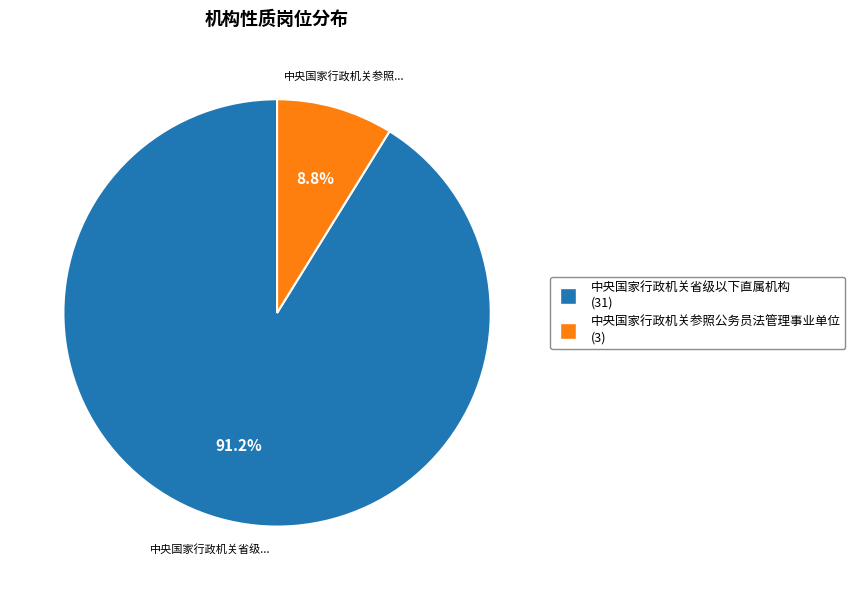

Approximately how many times larger is the value at 中央国家行政机关参照公务员法管理事业单位 compared to 中央国家行政机关省级以下直属机构?

0.1